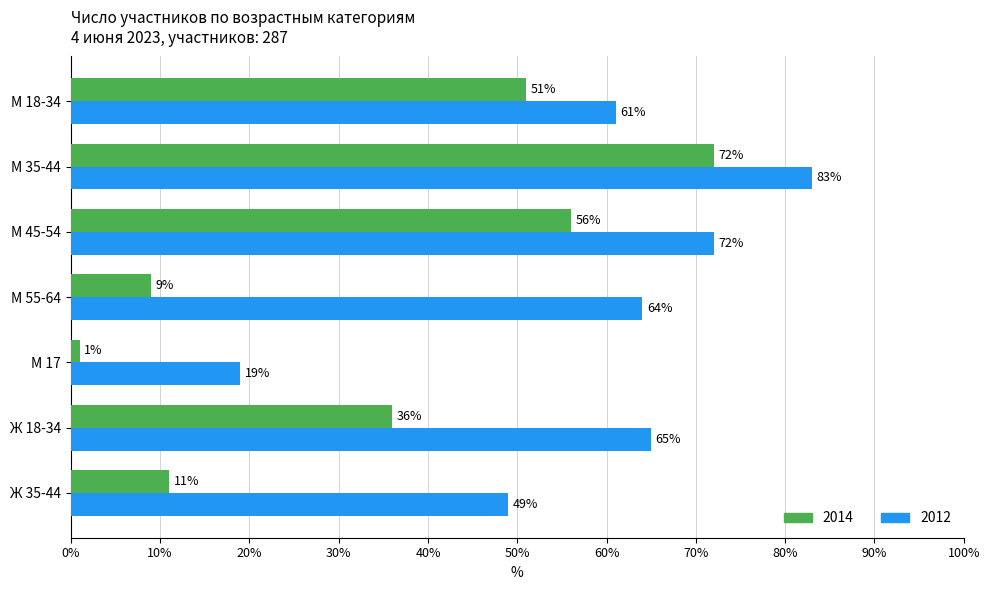

Which label corresponds to the largest value in the chart?

М 35-44